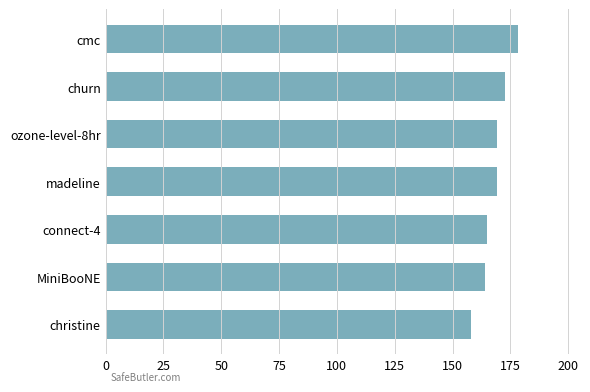

What is the ratio of the value at churn to the value at madeline?

1.0